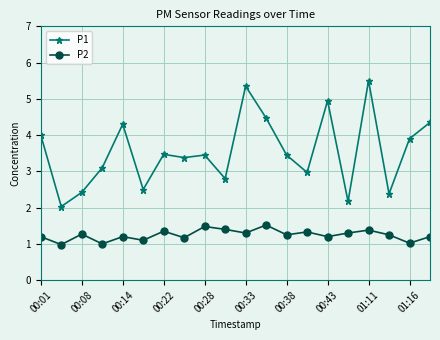

What is the greatest value displayed?

5.5